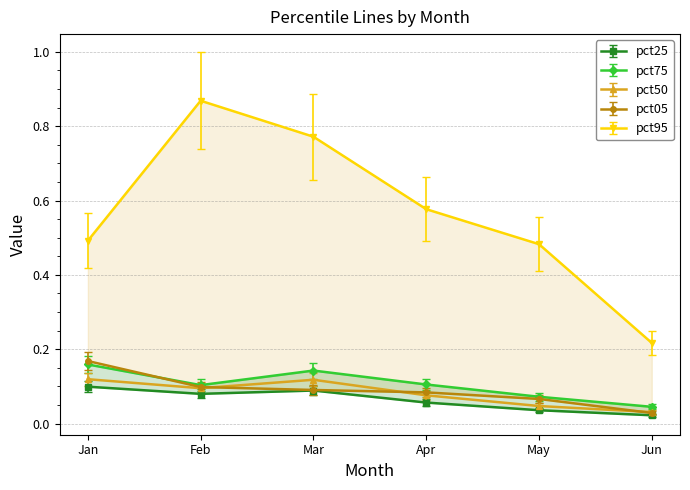

Does the chart display data point markers on the line(s)?

Yes